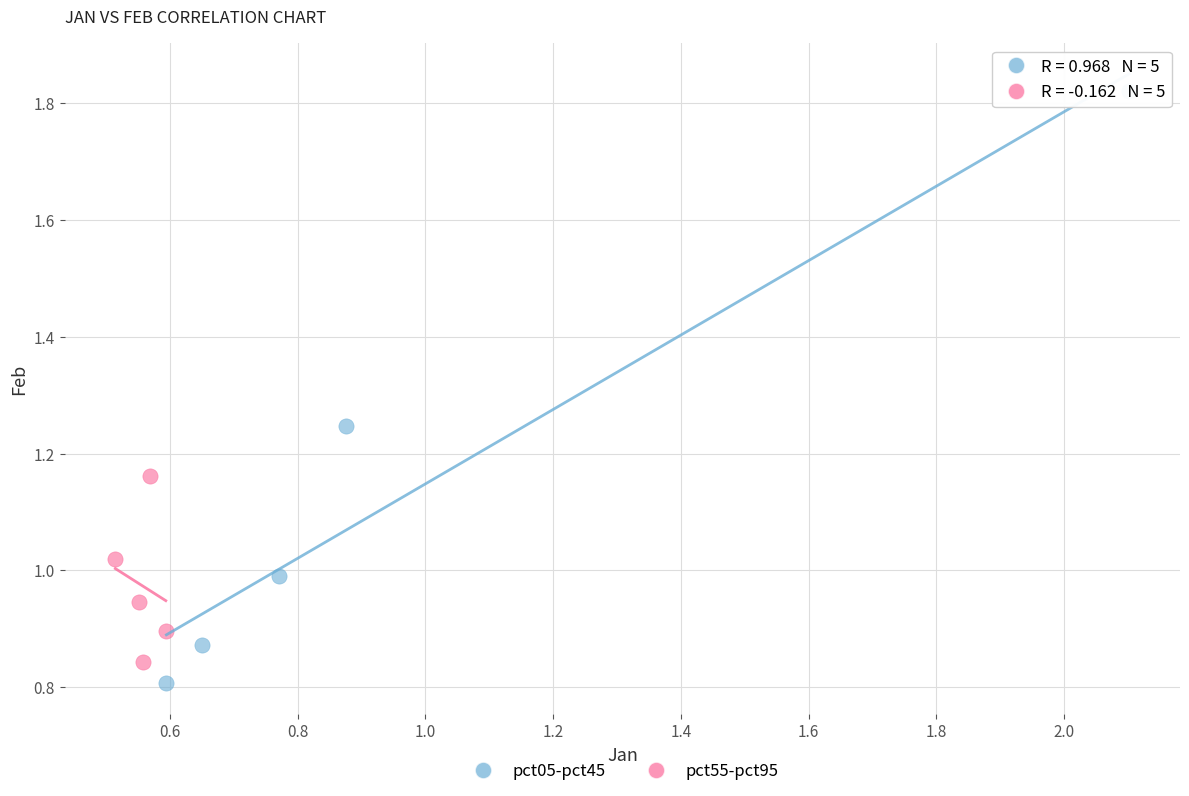

Which series contains the highest Y value?

pct05-pct45